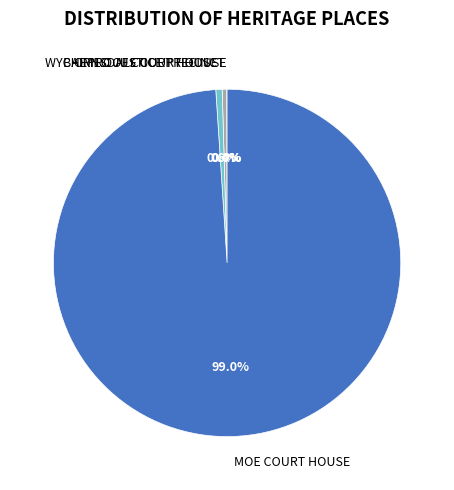

Which category accounts for the majority?

MOE COURT HOUSE